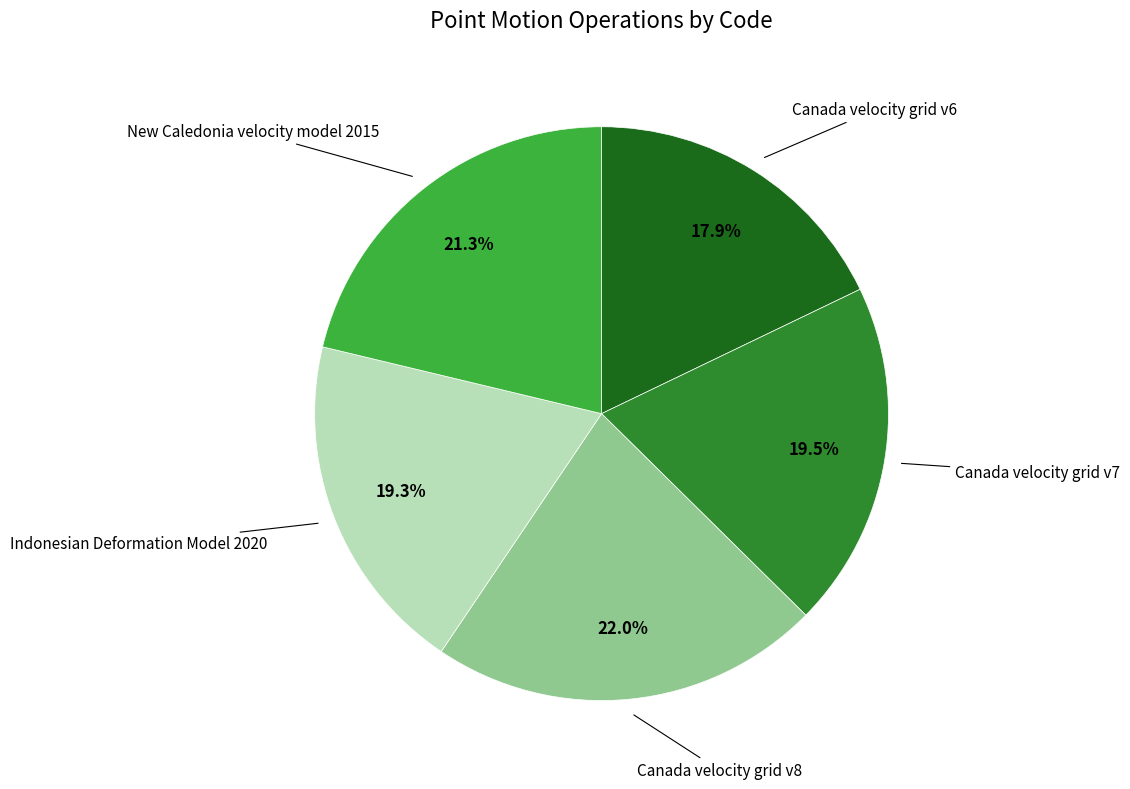

Is there a majority slice in this chart?

No